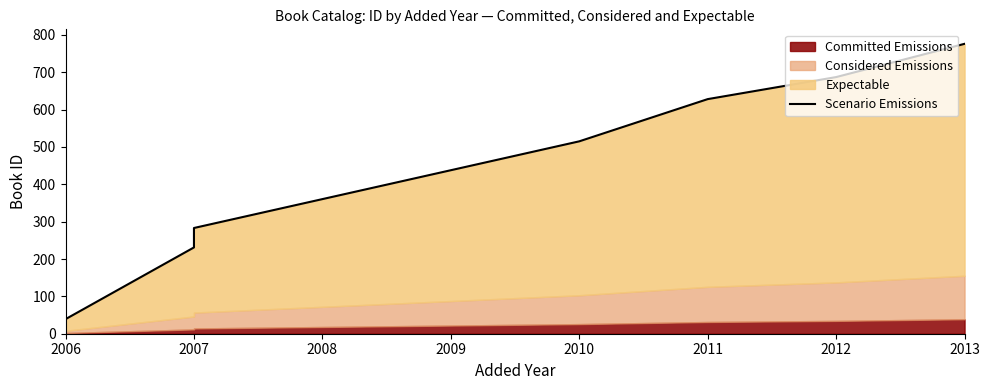

What is the sum of the values at 2012 and 2007?

918